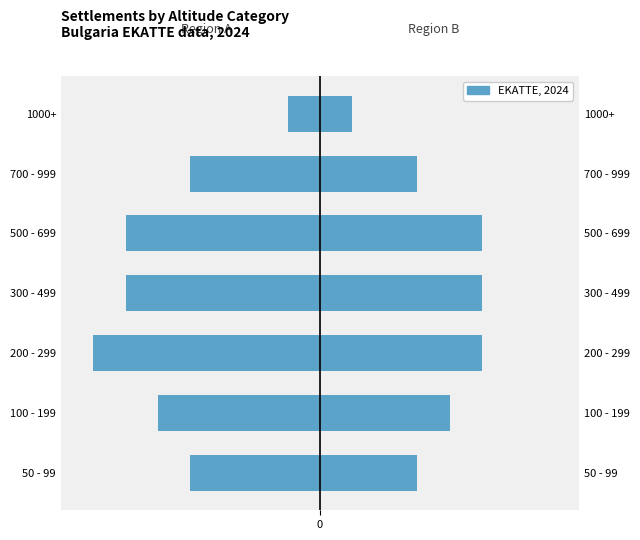

What is the difference between the maximum and minimum values in the Region B series?

4